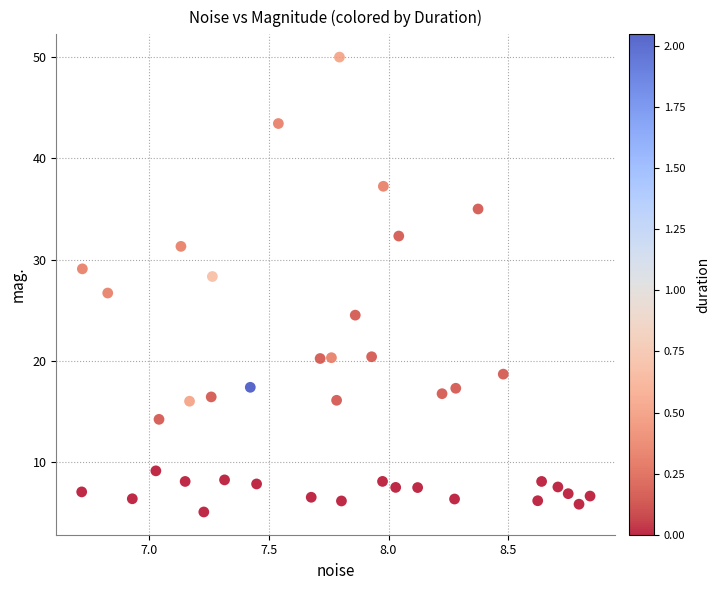

What is the range of Y values (max minus min)?

44.9